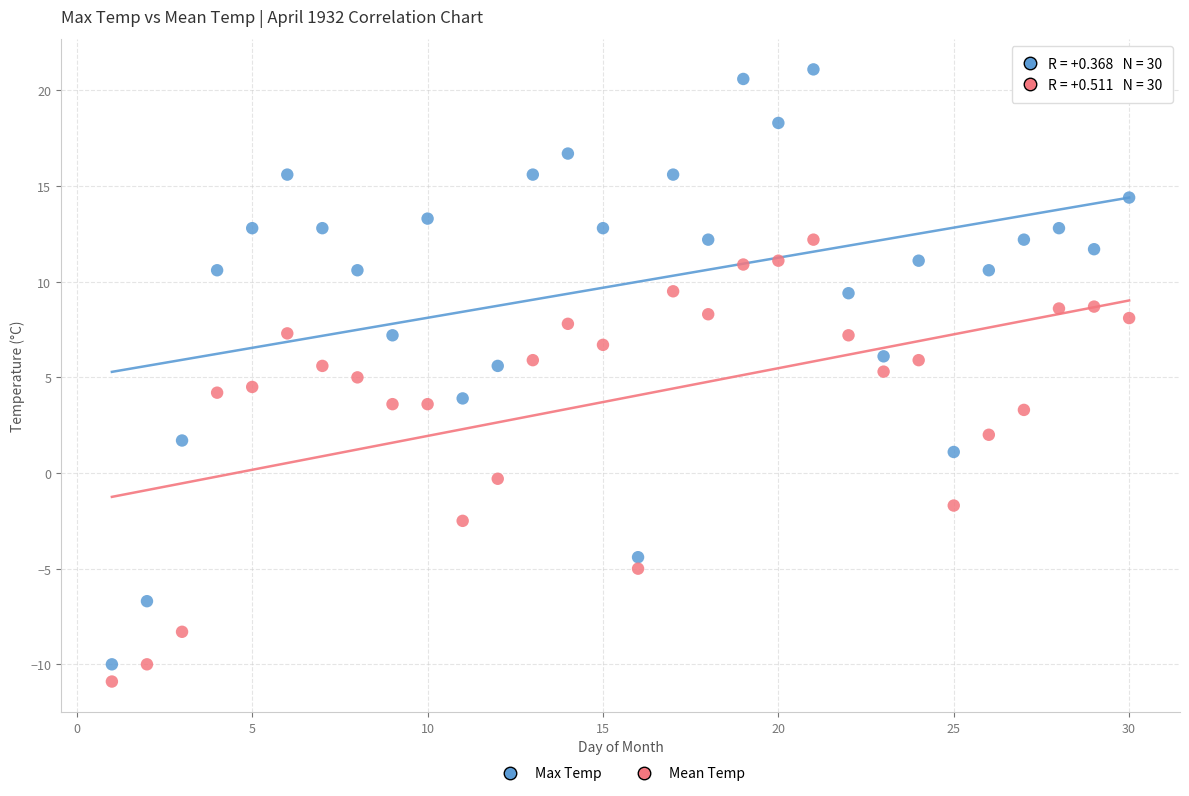

Which series reaches the maximum Y coordinate?

Max Temp